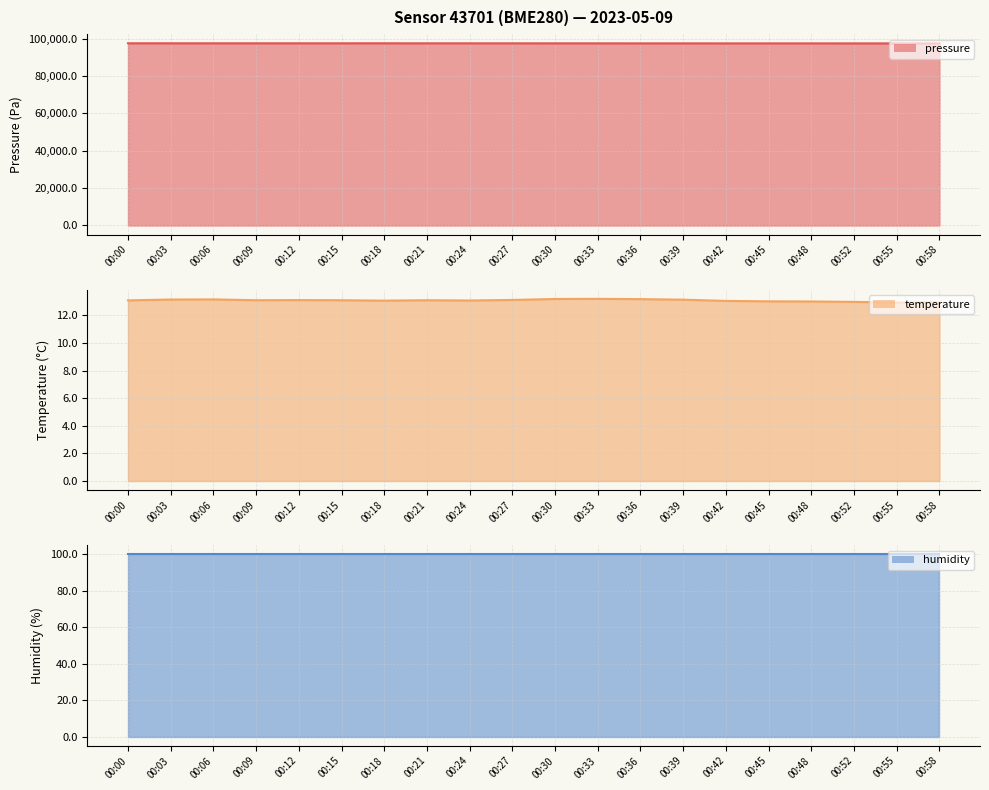

True or false: temperature and pressure intersect in this chart.

False